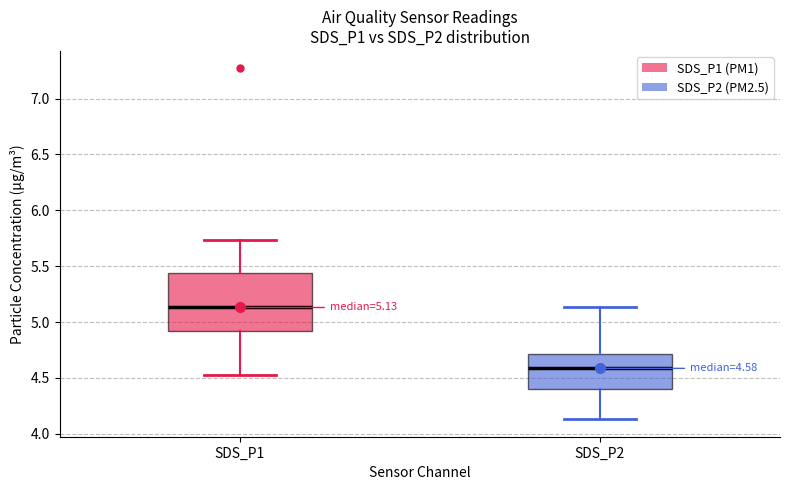

Which box is the tallest, from its lower edge to its upper edge?

SDS_P1